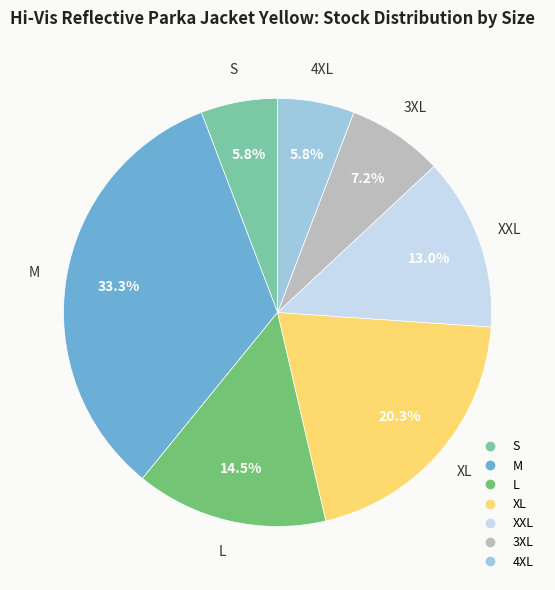

What is the ratio of the value at S to the value at XXL?

0.4